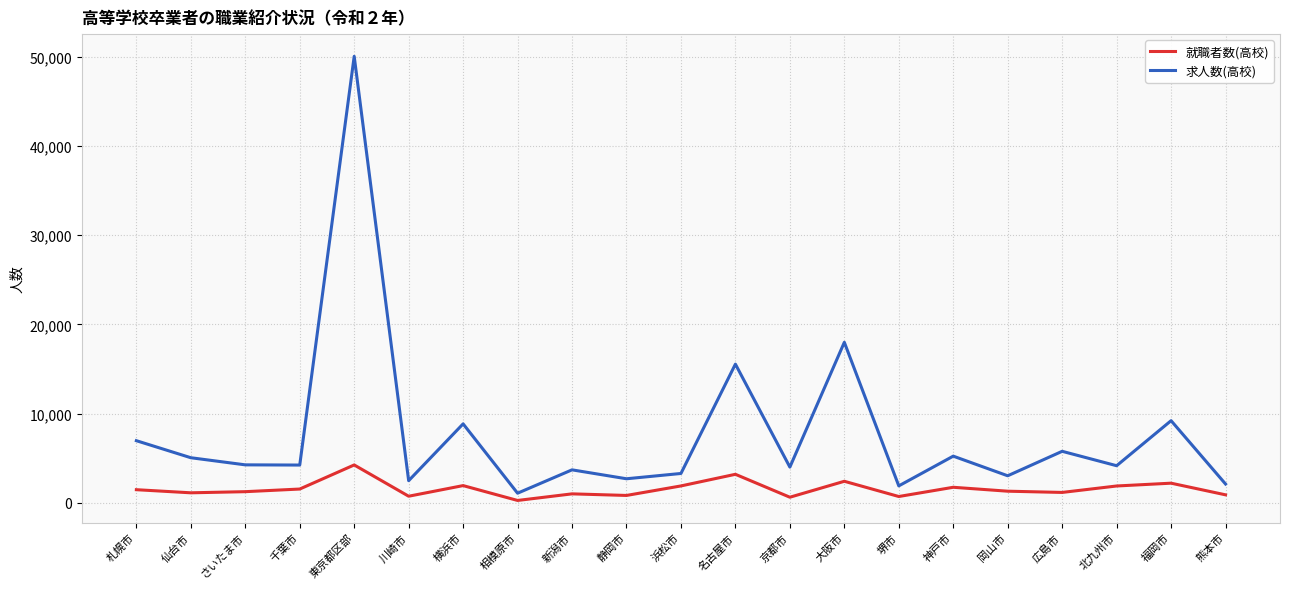

At 川崎市, list the series in order from largest to smallest.

求人数(高校), 就職者数(高校)